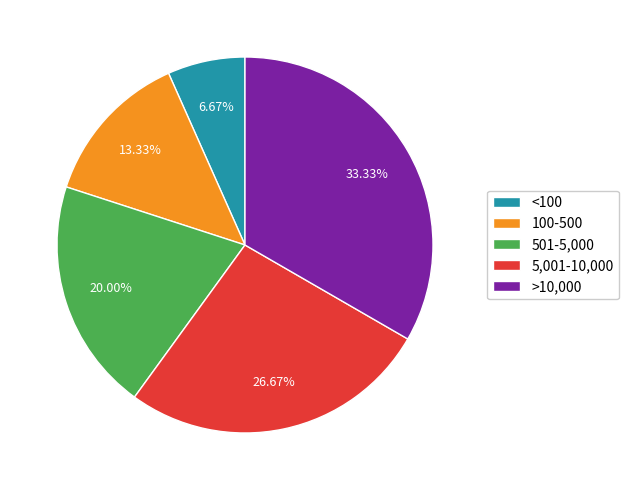

Combined, what portion of the pie is 100-500 and 5,001-10,000?

40.0%